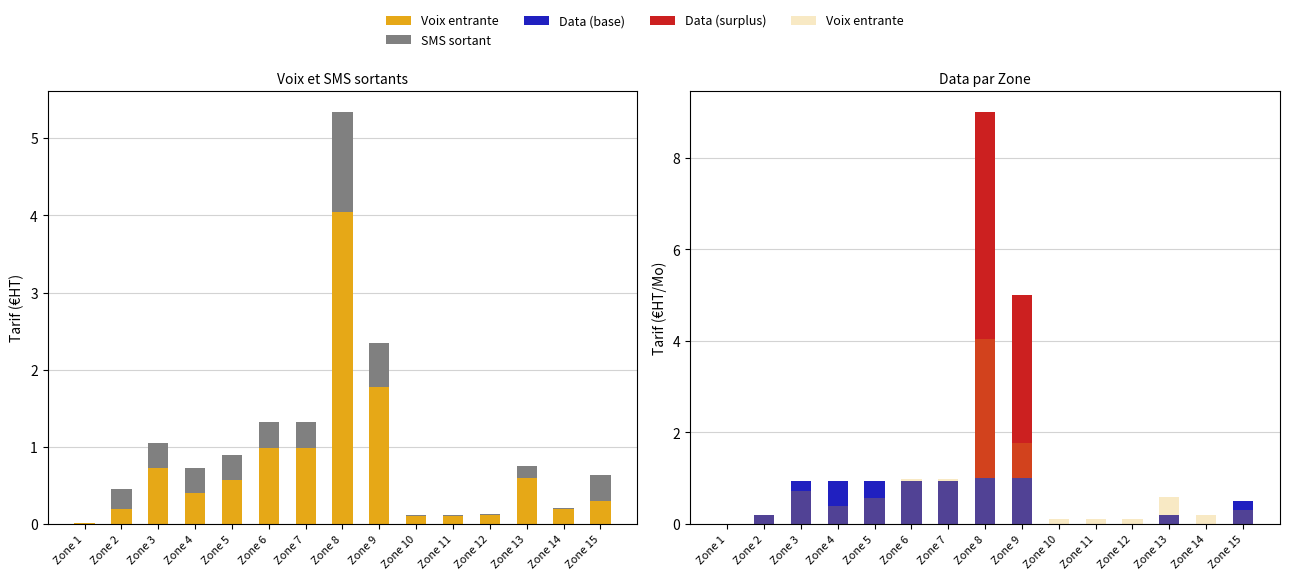

List the labels in order of SMS sortant value, smallest first.

Zone 1, Zone 12, Zone 14, Zone 10, Zone 11, Zone 13, Zone 2, Zone 3, Zone 4, Zone 5, Zone 6, Zone 7, Zone 15, Zone 9, Zone 8